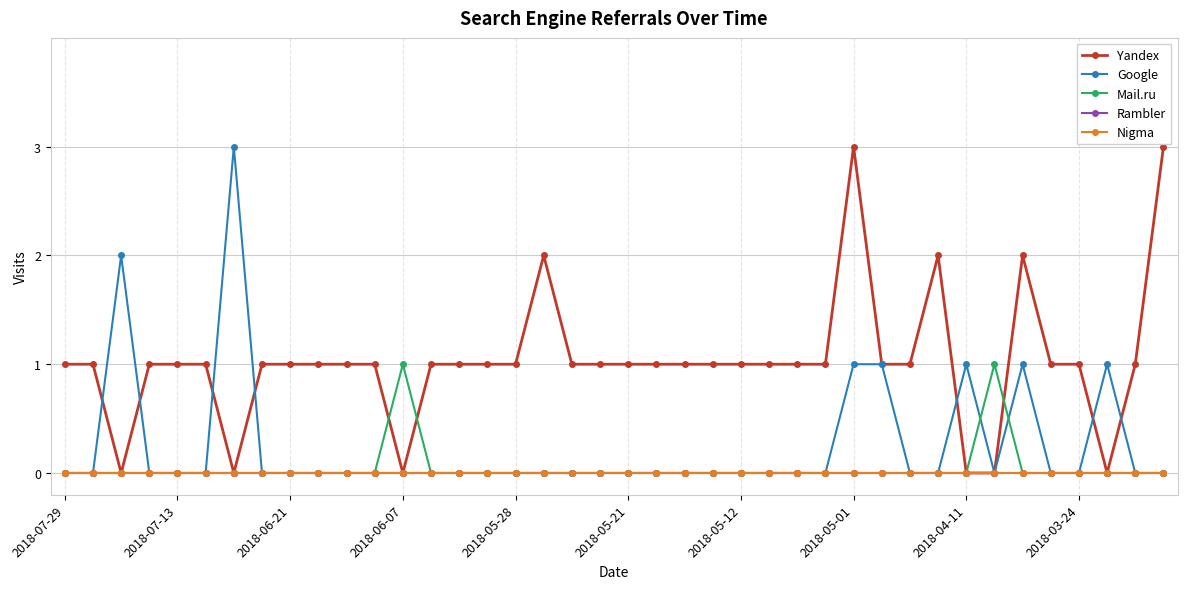

Which series has the largest range (max minus min)?

Yandex